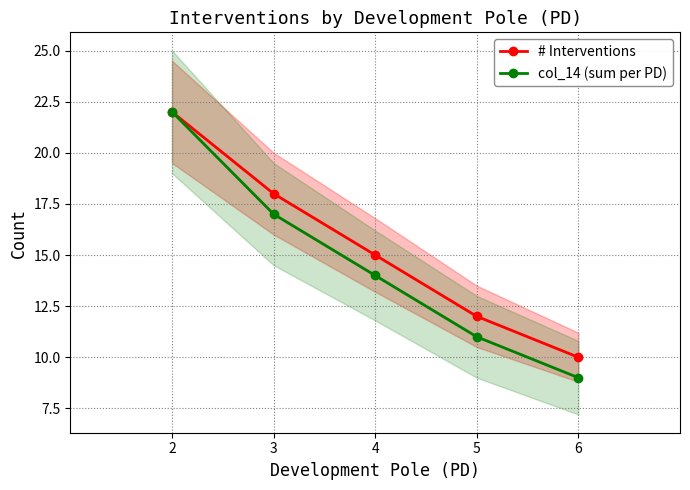

Between 5 and 6, which series saw the biggest shift?

# Interventions